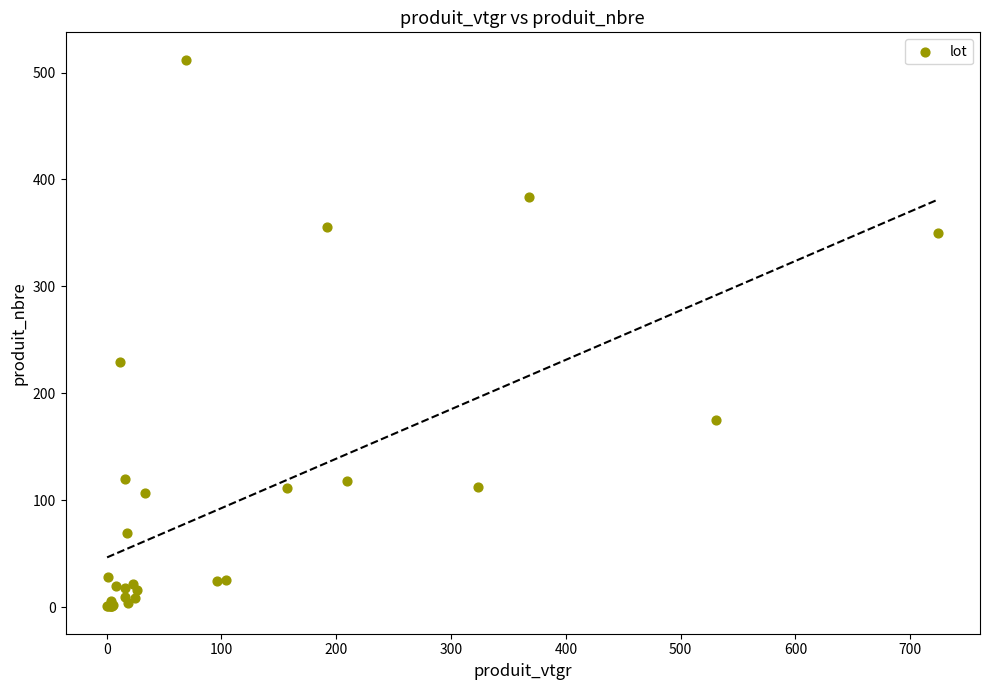

What Y value in the scatter plot is closest to 256?

229